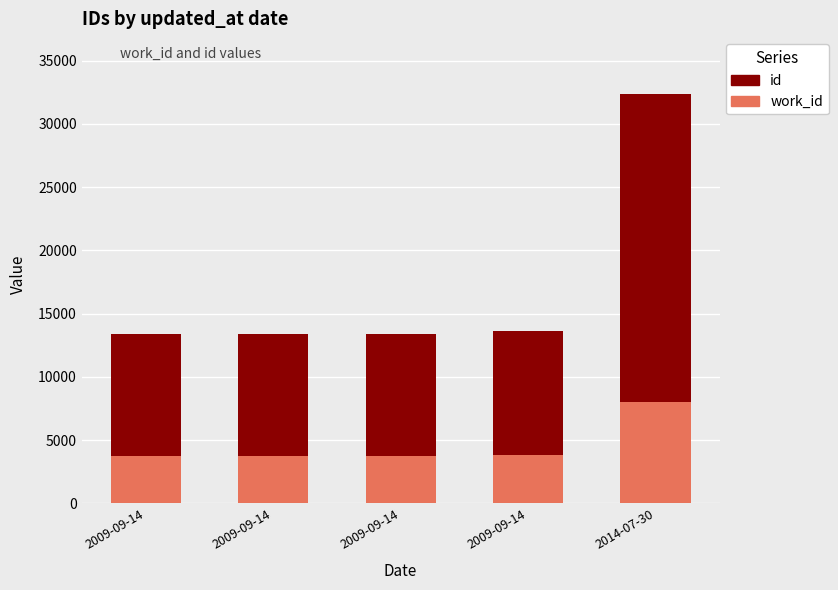

Which series changed the most between 2009-09-14 and 2009-09-14?

id